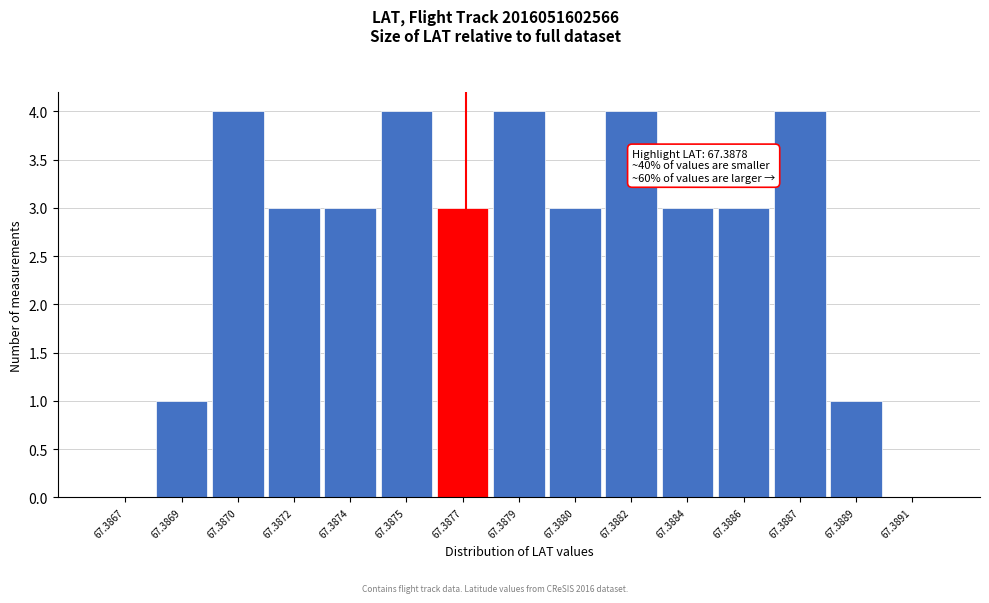

Reading right to left, list all the values displayed in this chart.

67.3891=0	67.3889=1	67.3887=4	67.3886=3	67.3884=3	67.3882=4	67.3880=3	67.3879=4	67.3877=3	67.3875=4	67.3874=3	67.3872=3	67.3870=4	67.3869=1	67.3867=0